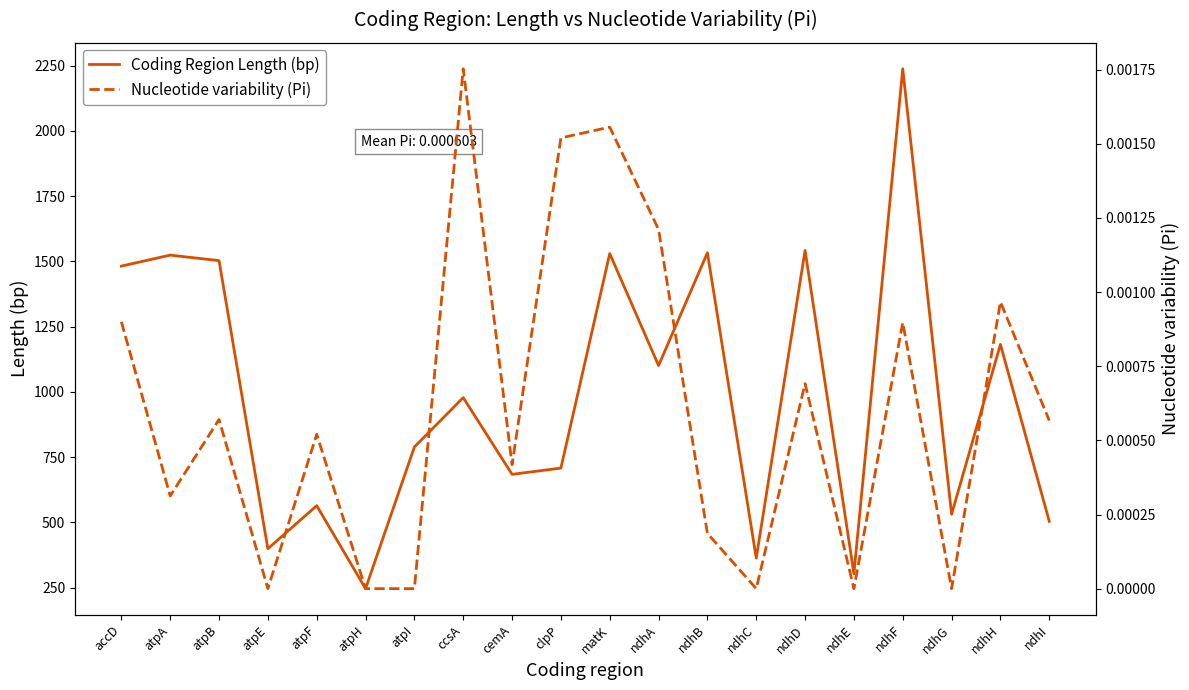

Rank the series at ndhC from highest to lowest value.

Coding Region Length (bp), Nucleotide variability (Pi)